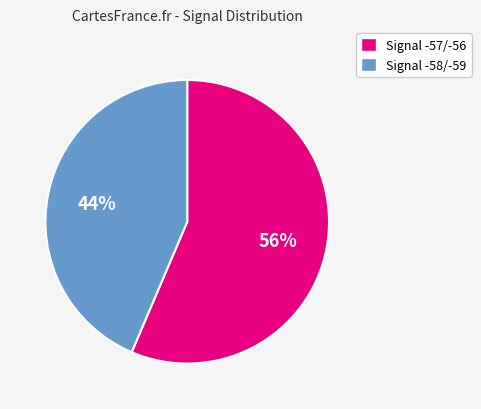

To the nearest percent, what is the combined percentage of Signal -58/-59 and Signal -57/-56?

100%